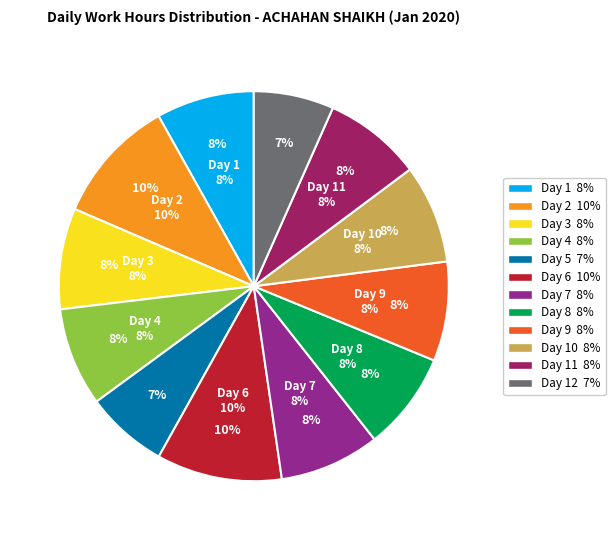

What percentage is NOT represented by Day 3?

91.6%